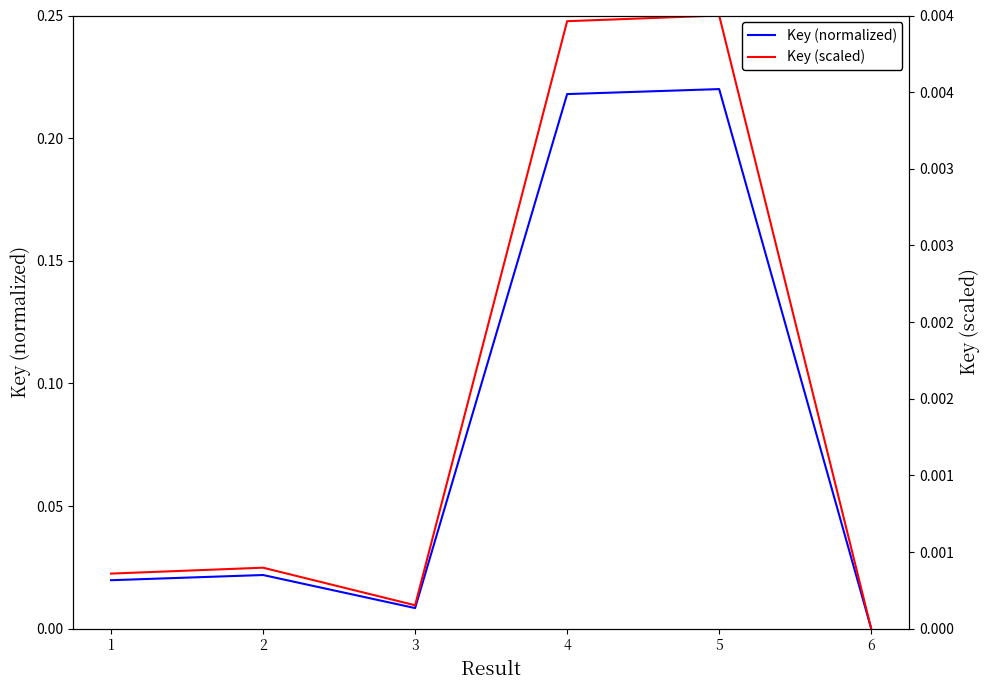

True or false: Key (normalized) has more than 0 interior local peaks.

True